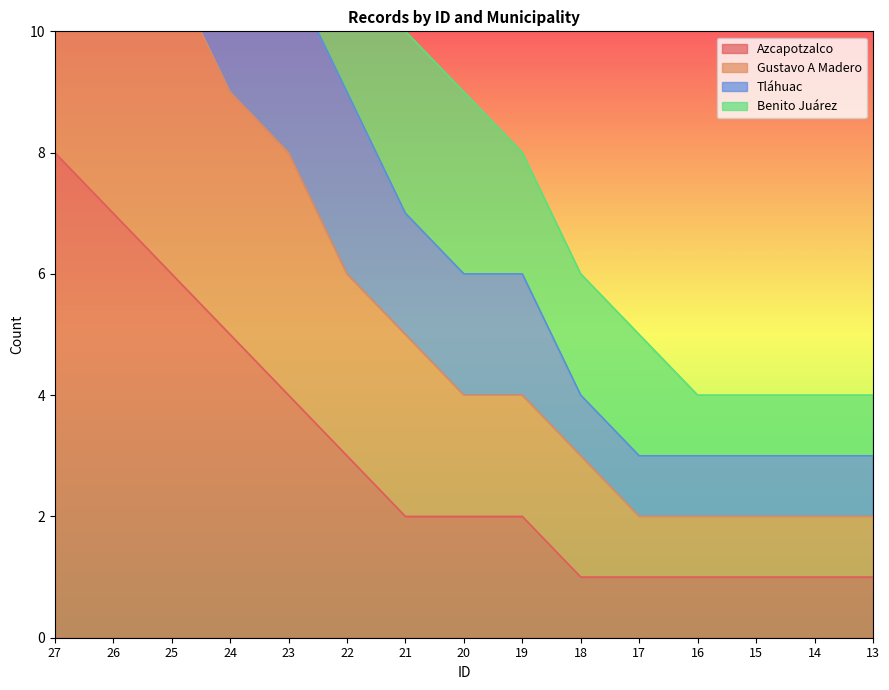

Which series changed the most between 27 and 21?

Benito Juárez